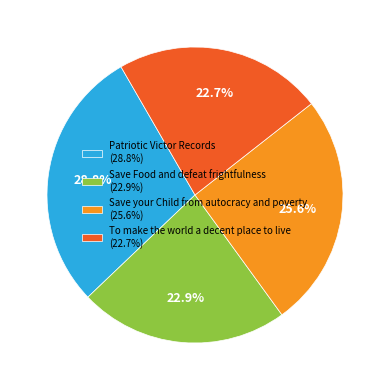

Combined, what portion of the pie is Save your Child from autocracy and poverty and Save Food and defeat frightfulness?

48.5%